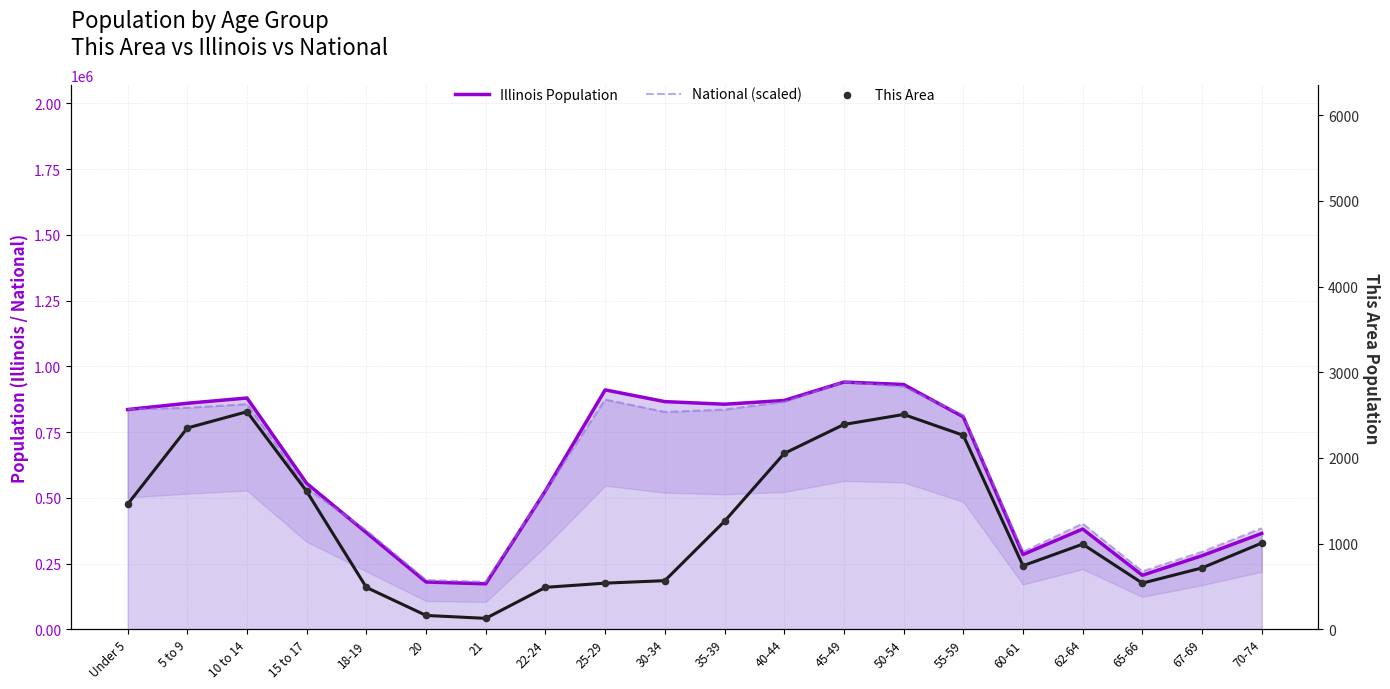

Which series reaches the minimum Y coordinate?

This Area